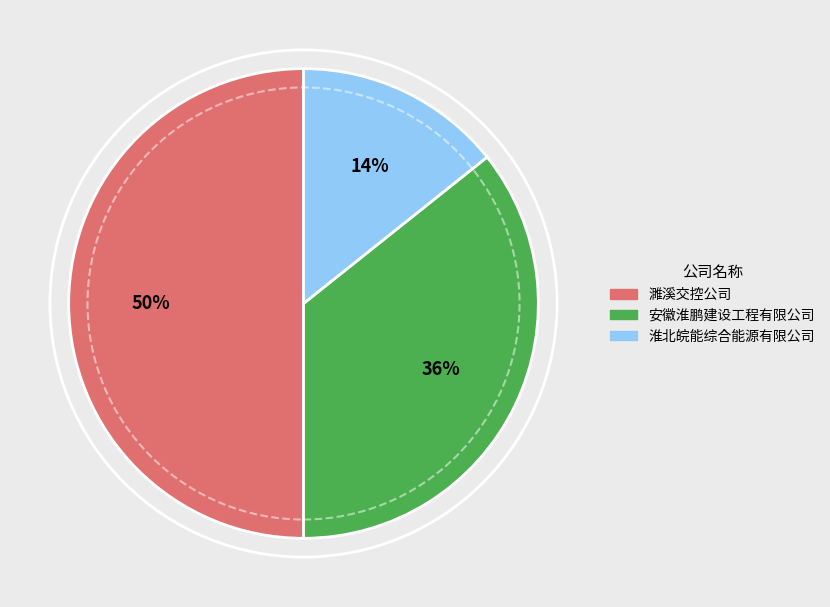

Combined, do 安徽淮鹏建设工程有限公司 and 濉溪交控公司 account for over 50%?

Yes